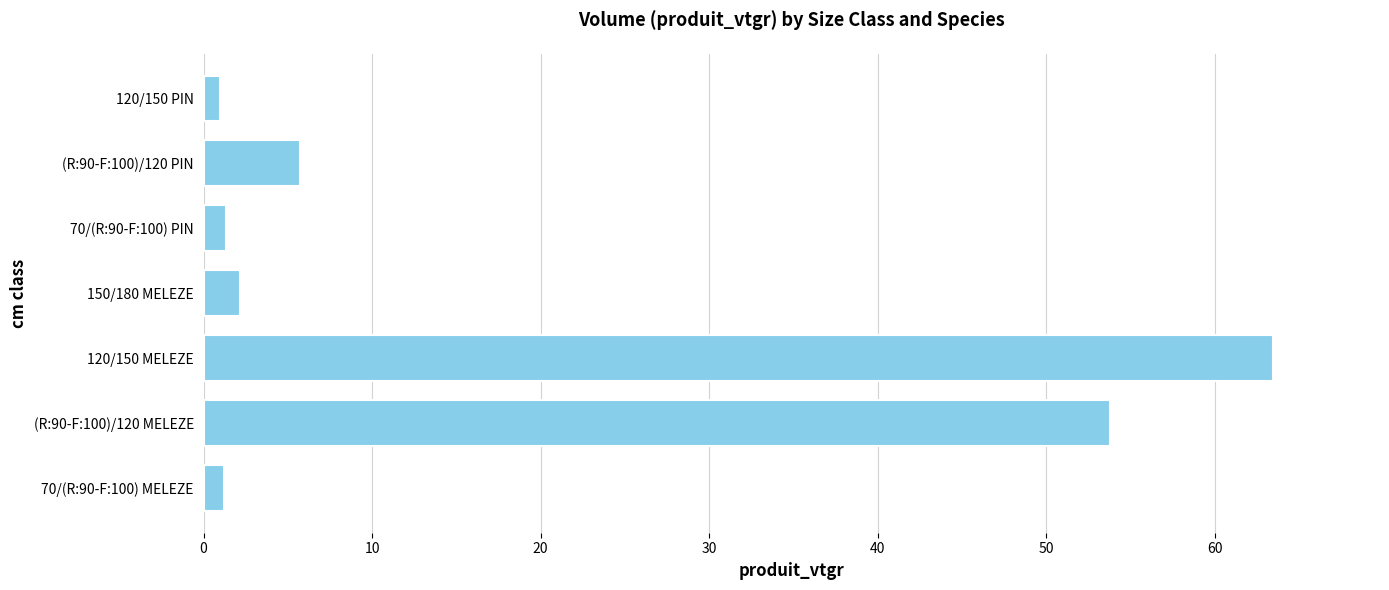

What is the sum of the values at 120/150 MELEZE and 150/180 MELEZE?

65.6